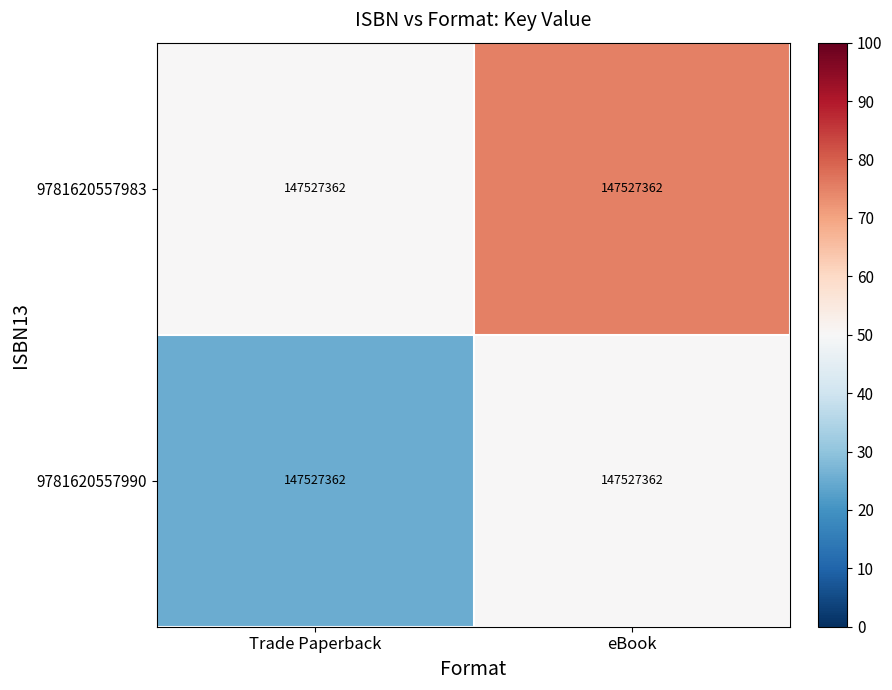

Reading right to left, transcribe all the data shown in this chart.

9781620557983: eBook=147527362	Trade Paperback=147527362
9781620557990: eBook=147527362	Trade Paperback=147527362